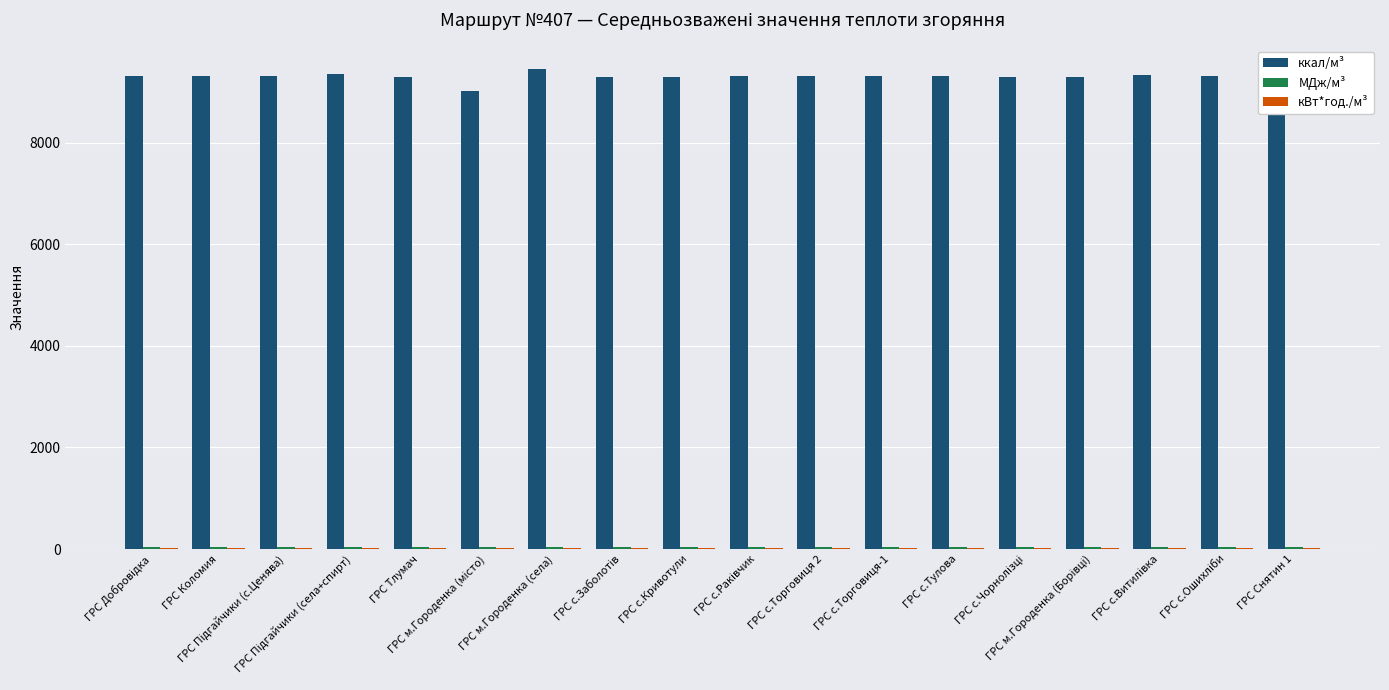

What is the average value of the ккал/м³ series?

9301.5